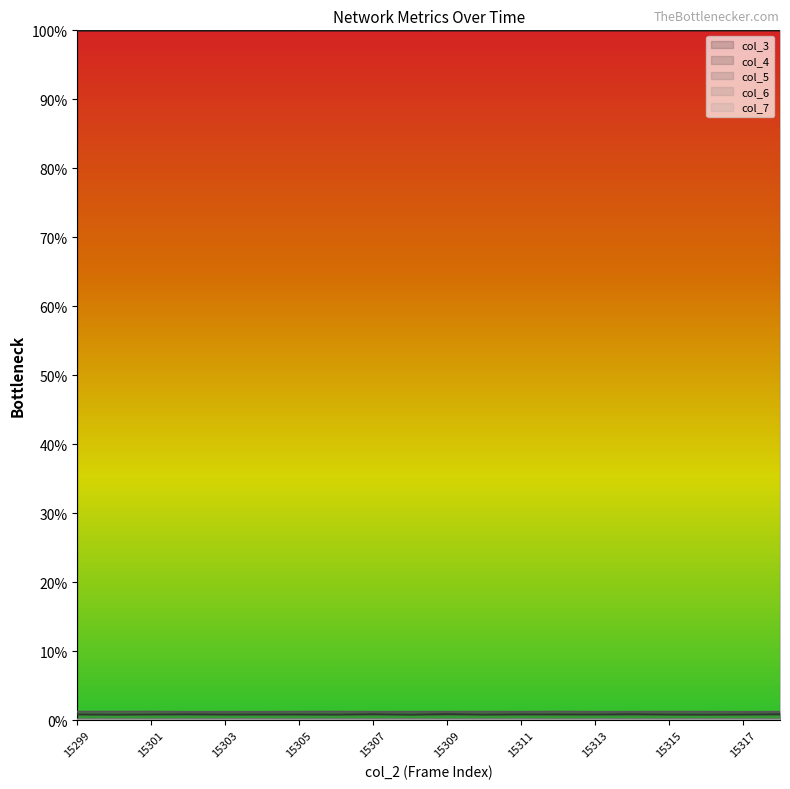

At which label does col_7 reach its peak?

15317